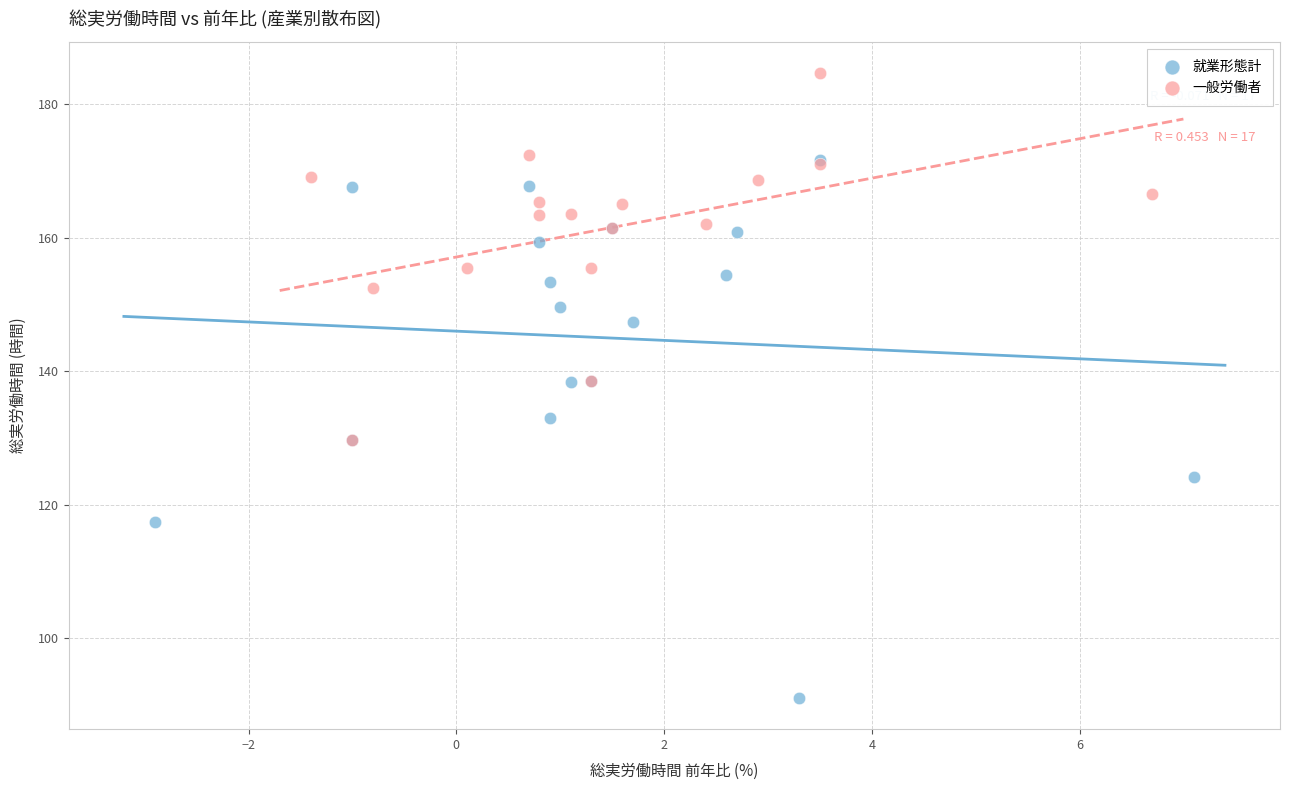

Which series reaches the maximum Y coordinate?

一般労働者